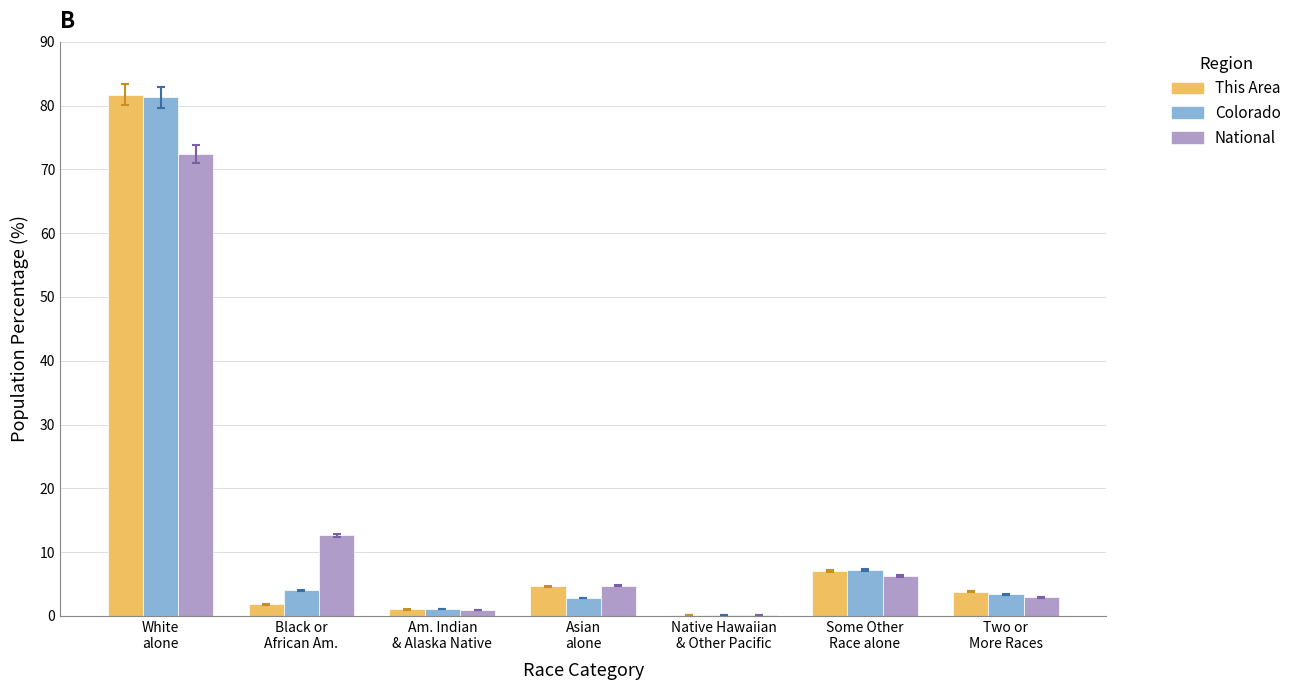

Are the bars grouped side by side (vs. stacked)?

Yes